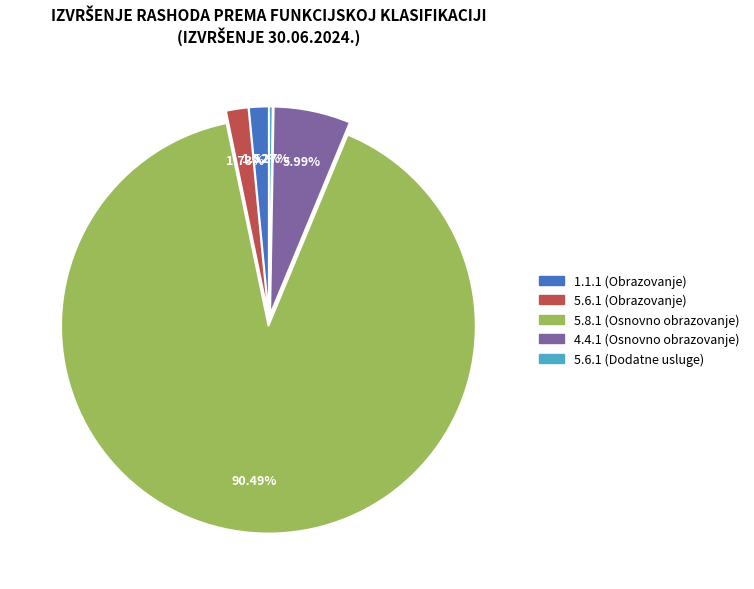

To the nearest percent, what percentage of the pie is 4.4.1 (Osnovno obrazovanje)?

6%